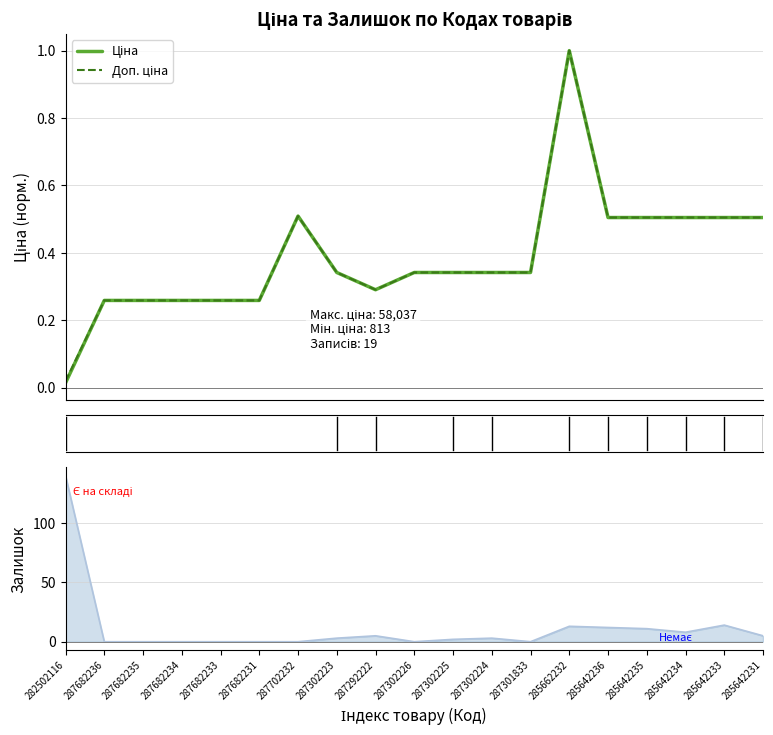

How many lines are shown in the chart?

2